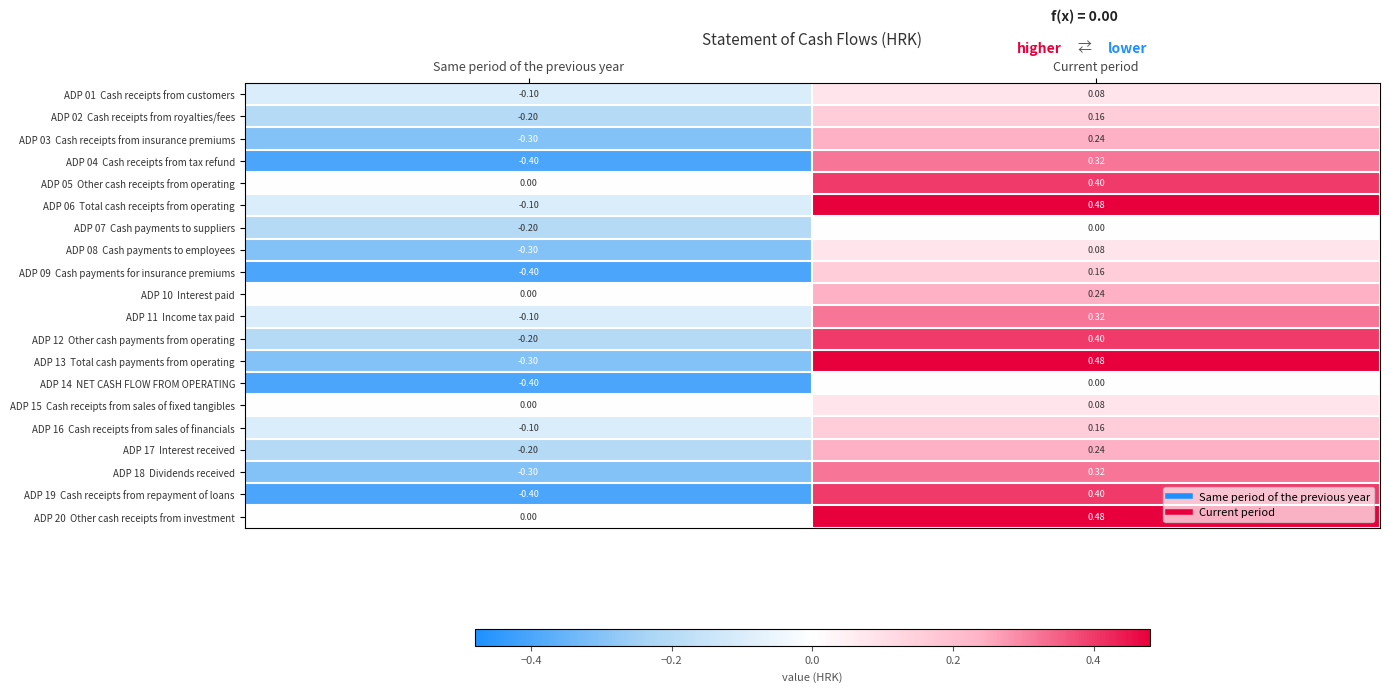

At which category is the sum across all series the highest?

Current period